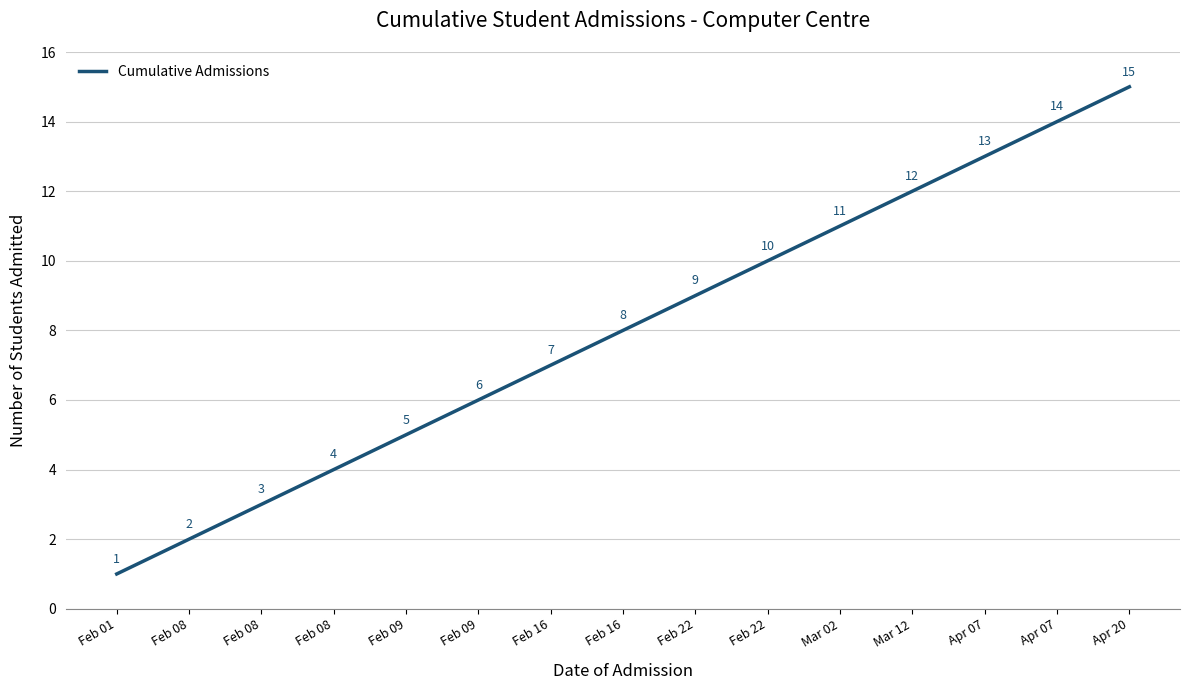

What is the smallest value displayed?

1